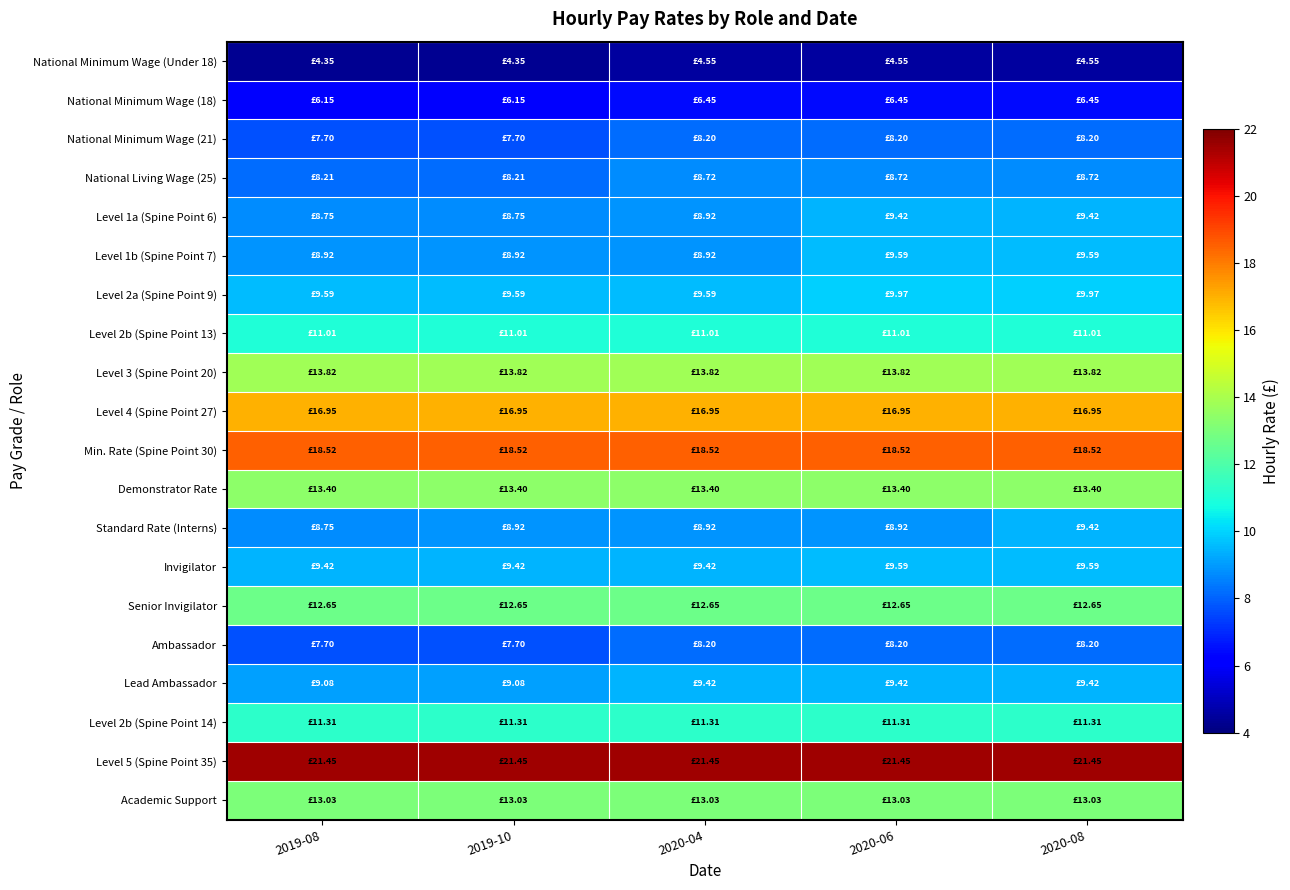

Which series changed the most between 2020-04 and 2020-08?

Level 1b (Spine Point 7)